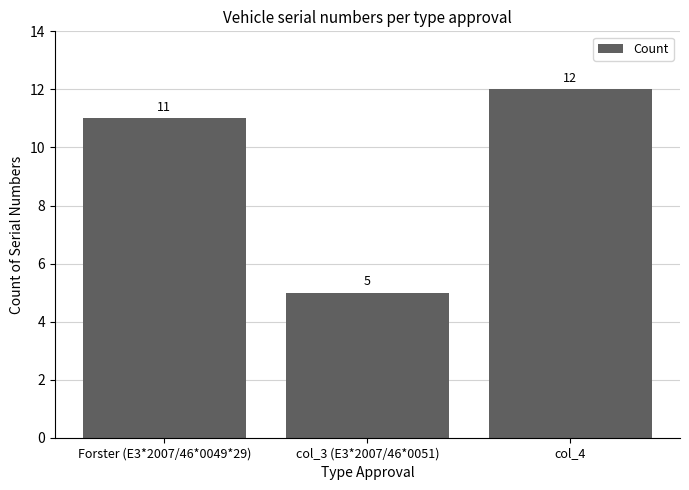

Reading left to right, extract all data points from this chart.

11	5	12